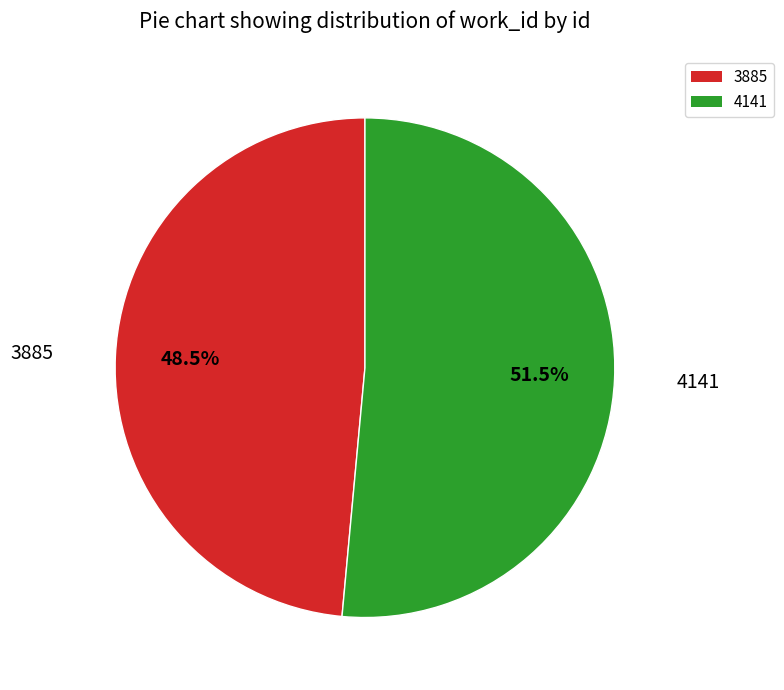

How many segments does this pie chart have?

2